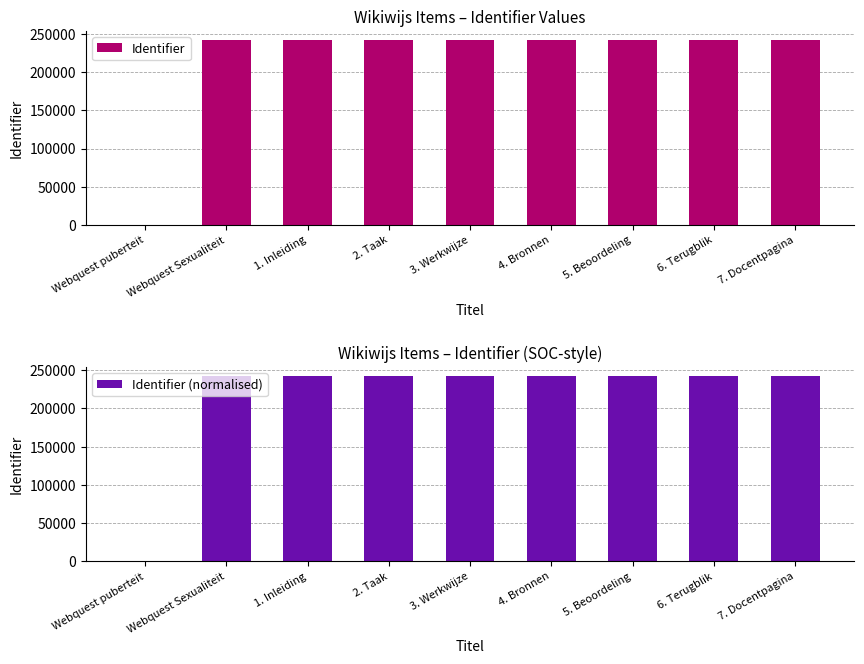

Is the value of Identifier (normalised) at 7. Docentpagina greater than the value of Identifier at 4. Bronnen?

Yes